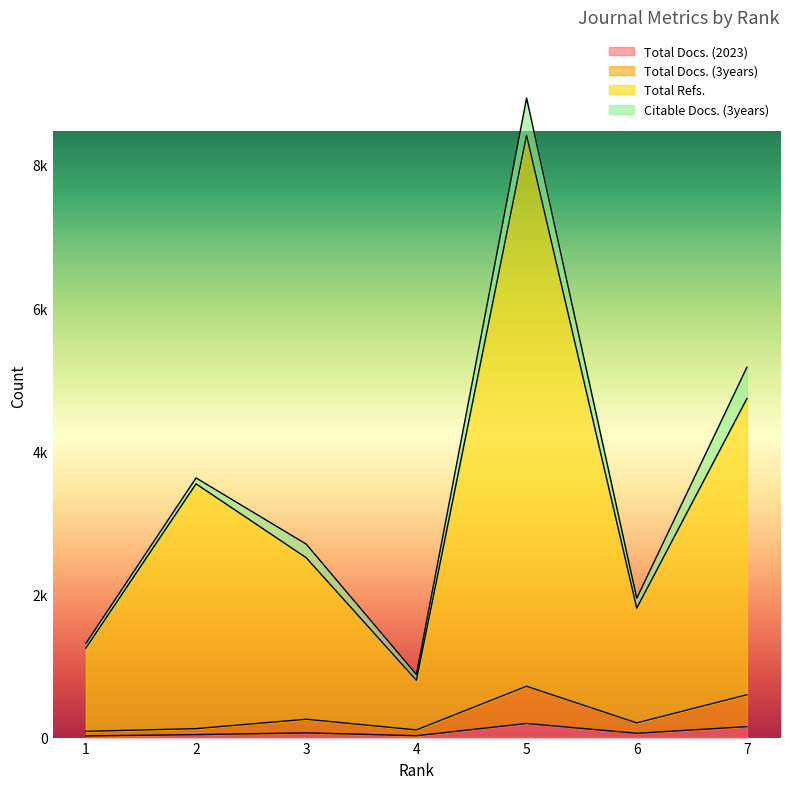

What is the difference between the highest and lowest values at 2?

3504